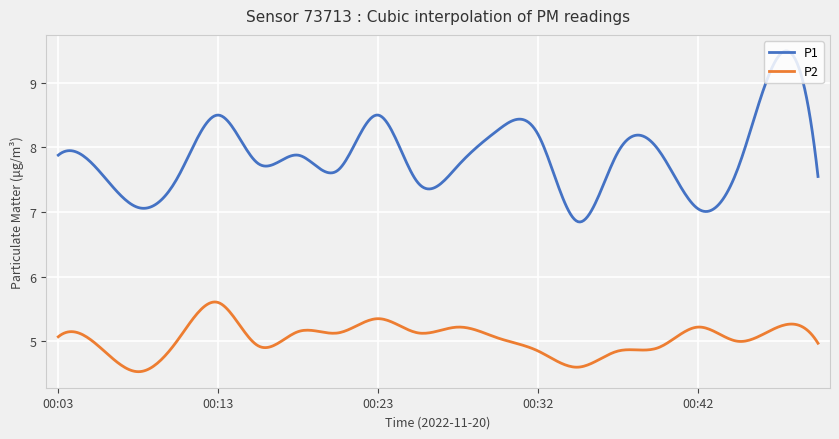

What are all the series names shown in the legend?

P1, P2